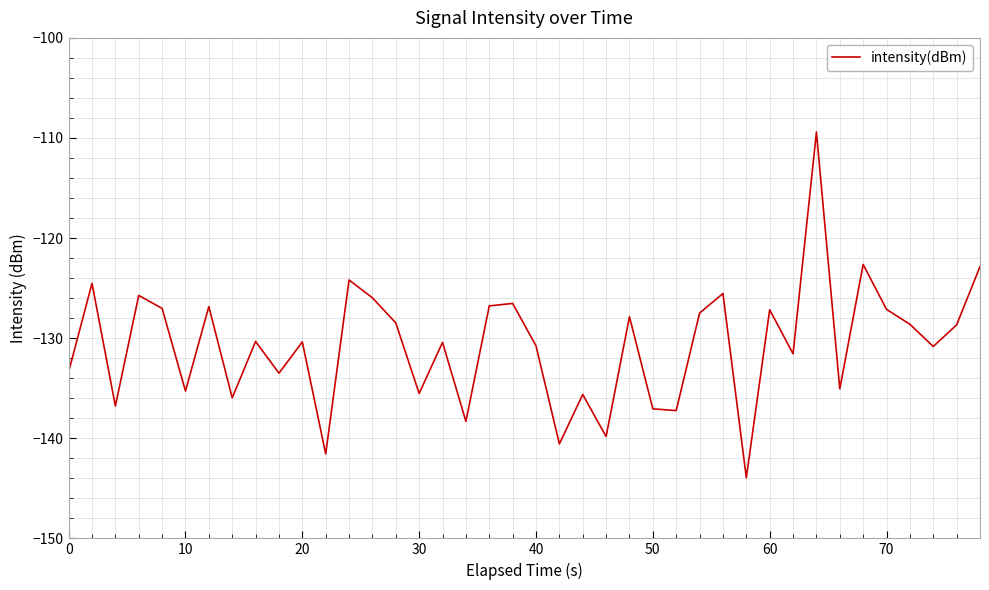

How many lines are shown in the chart?

1